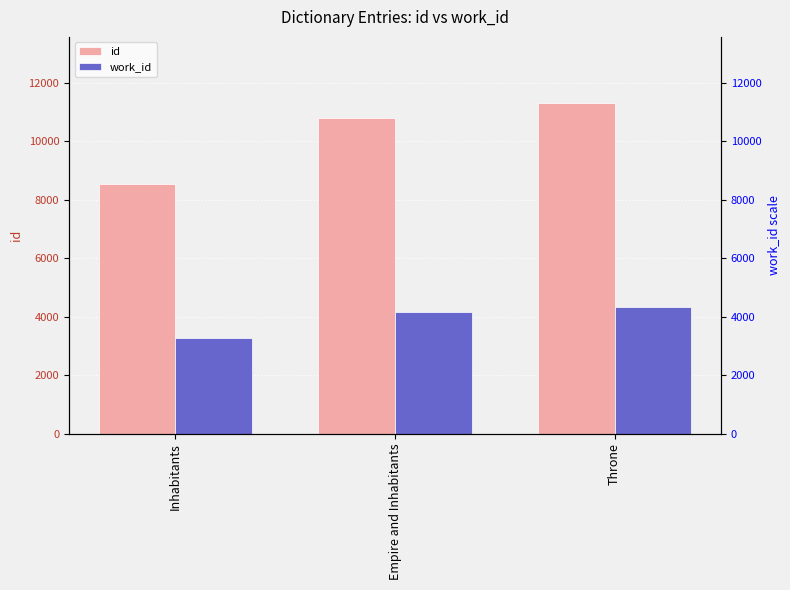

Reading right to left, list all the values displayed in this chart.

id: Throne=11302	Empire and Inhabitants=10782	Inhabitants=8517
work_id: Throne=4327	Empire and Inhabitants=4167	Inhabitants=3259